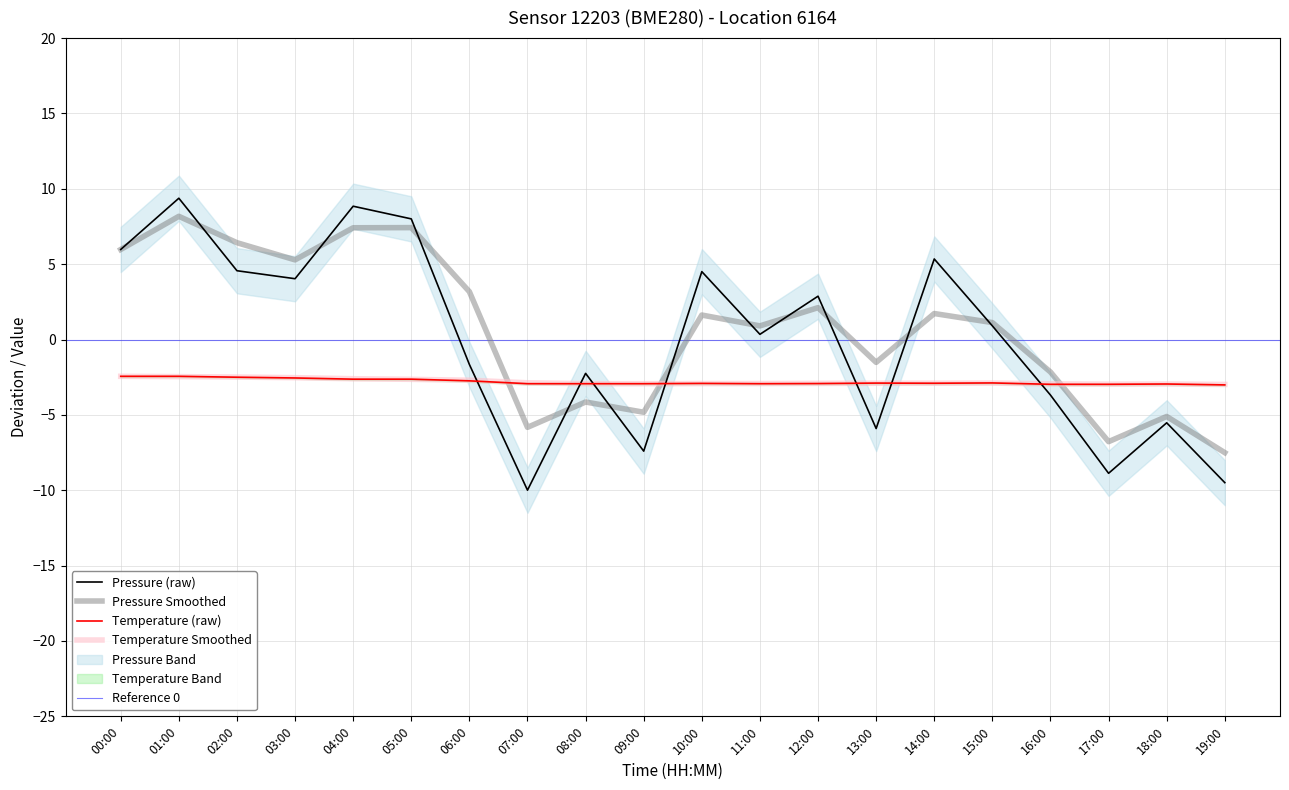

Which series has the widest spread of values?

pressure